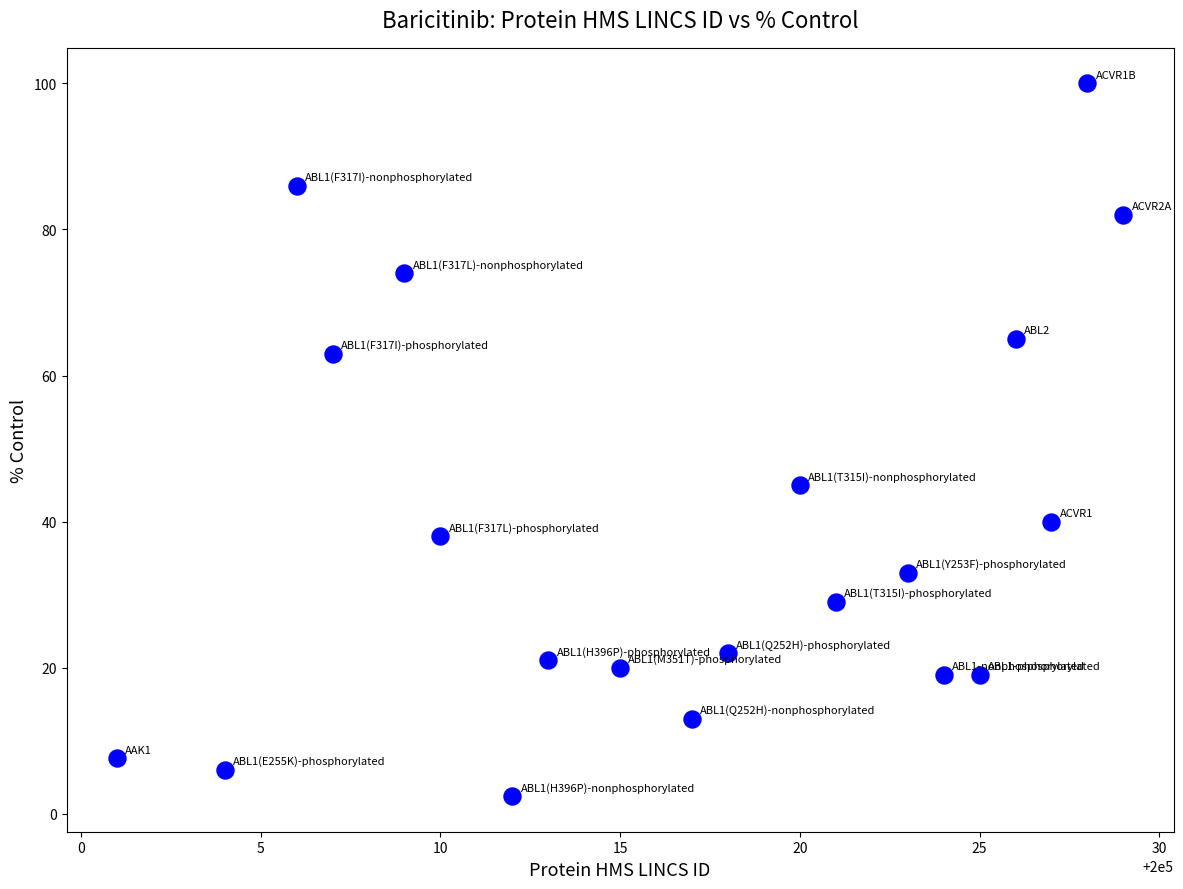

What is the range of Y values (max minus min)?

97.6